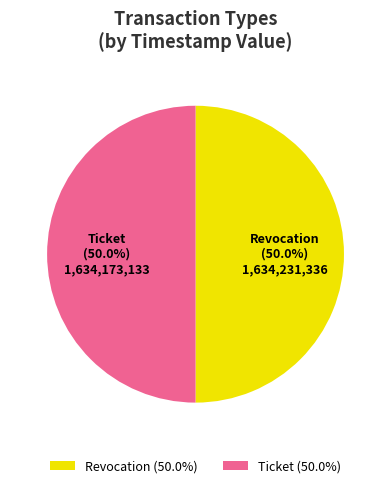

To the nearest percent, what is the average slice percentage?

50%